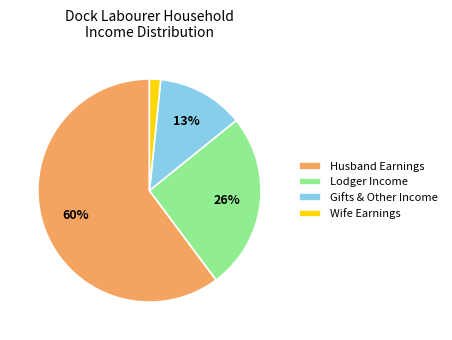

Is it true that Wife Earnings is 7% of the pie?

False